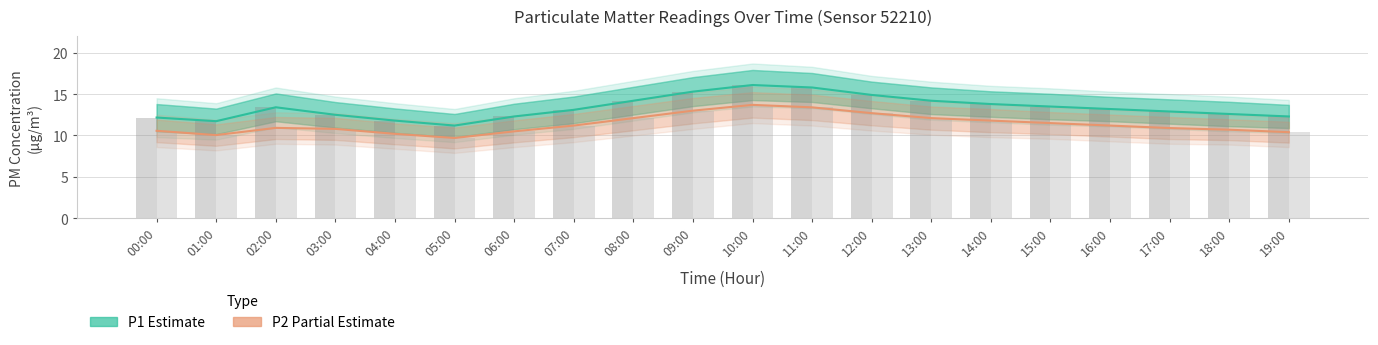

Reading left to right, extract all data points from this chart.

P1 (Estimate): 12.2	11.7	13.4	12.5	11.8	11.2	12.3	13.1	14.2	15.3	16.1	15.8	14.9	14.2	13.8	13.5	13.2	12.9	12.6	12.3
P2 (Partial Estimate): 10.6	10.1	10.9	10.8	10.2	9.7	10.5	11.2	12.1	13.0	13.7	13.4	12.7	12.1	11.8	11.5	11.2	10.9	10.7	10.4